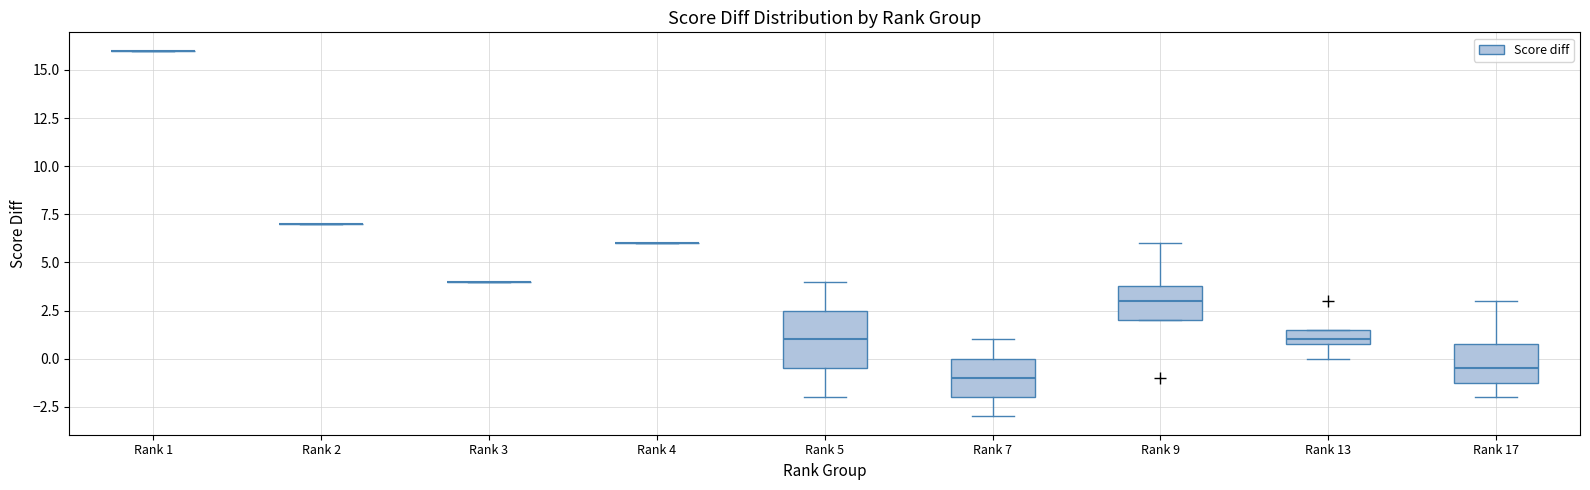

Where does the median line of the box for Rank 5 sit on the y-axis? The values are not printed on the chart, so give them approximately, as read against the axis.

1.0